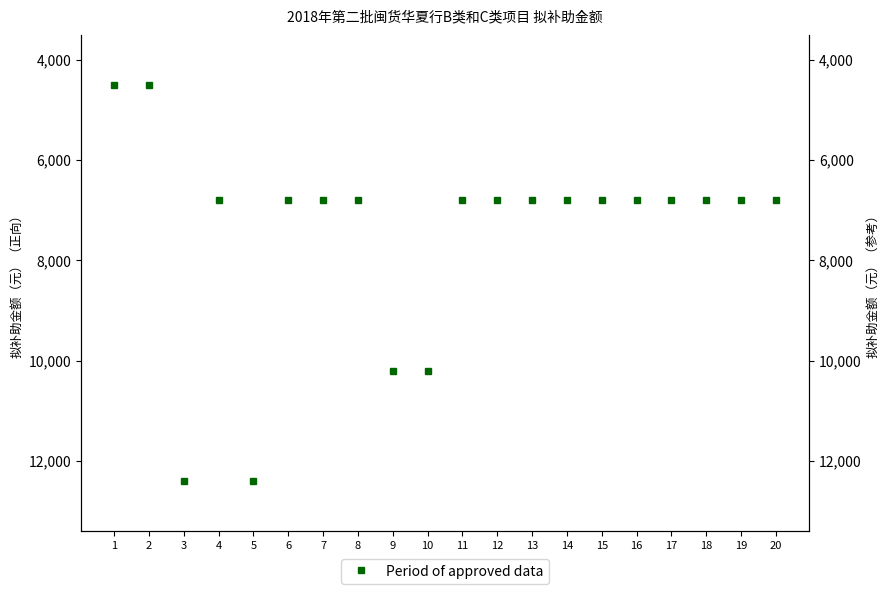

What is the greatest value displayed?

12400